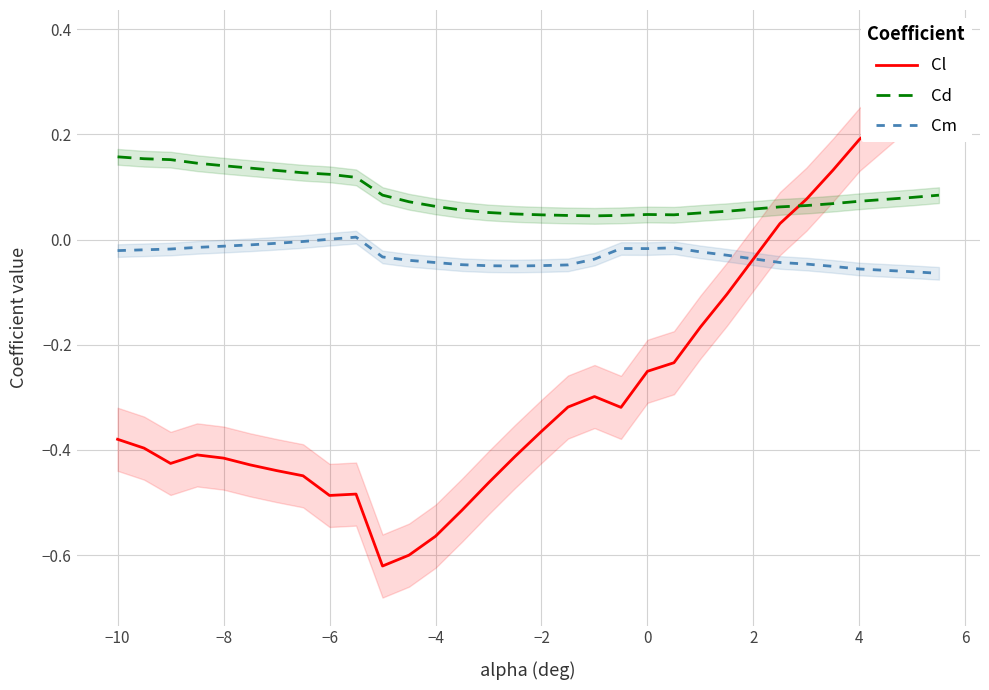

The Cd series shows 0.1 at 0. True or false?

False